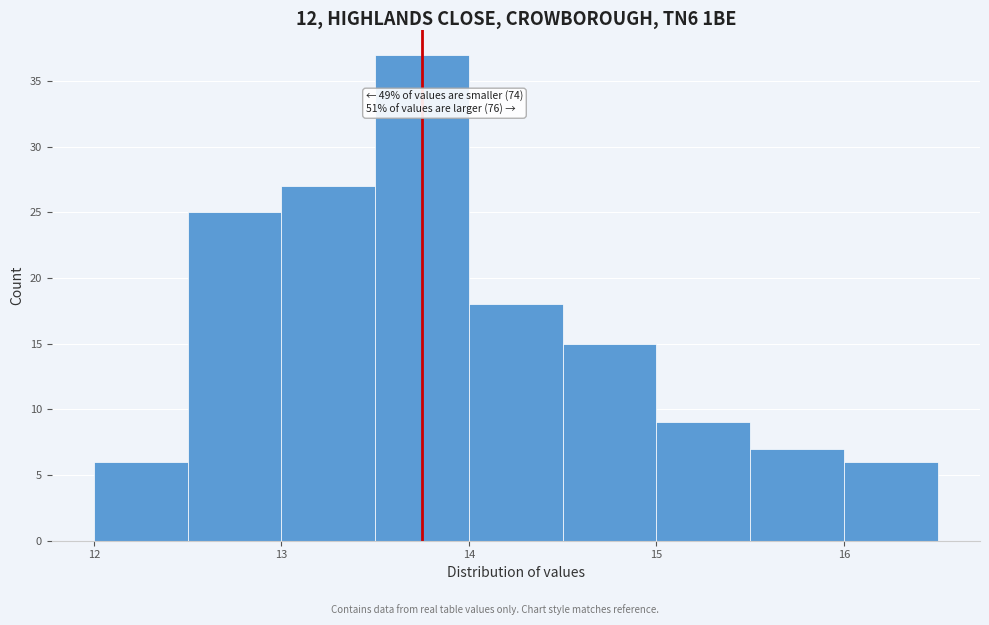

Over which range of the x-axis is the bar tallest?

13.5 to 14.0